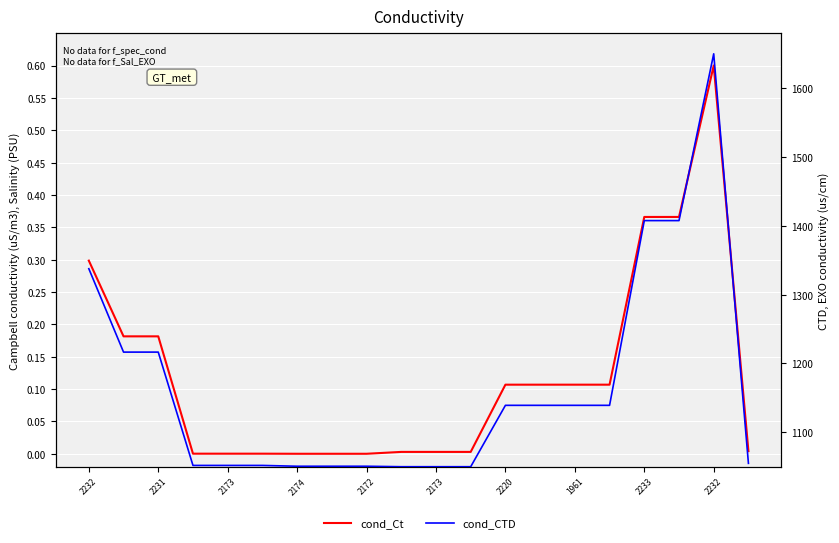

The value of cond_Ct at 13 is 0.0. True or false?

False